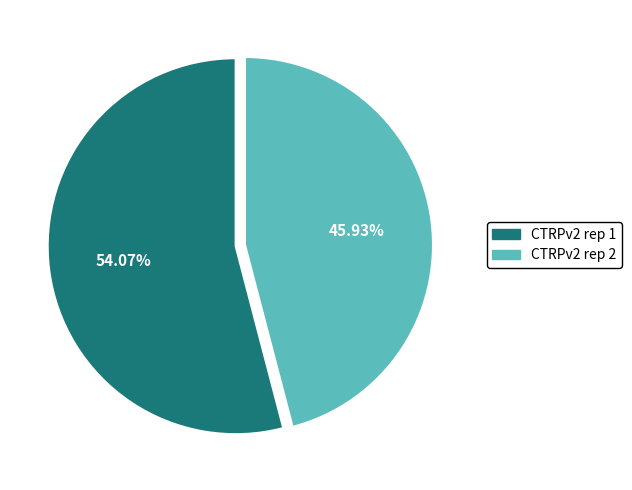

How many slices are in this pie chart?

2